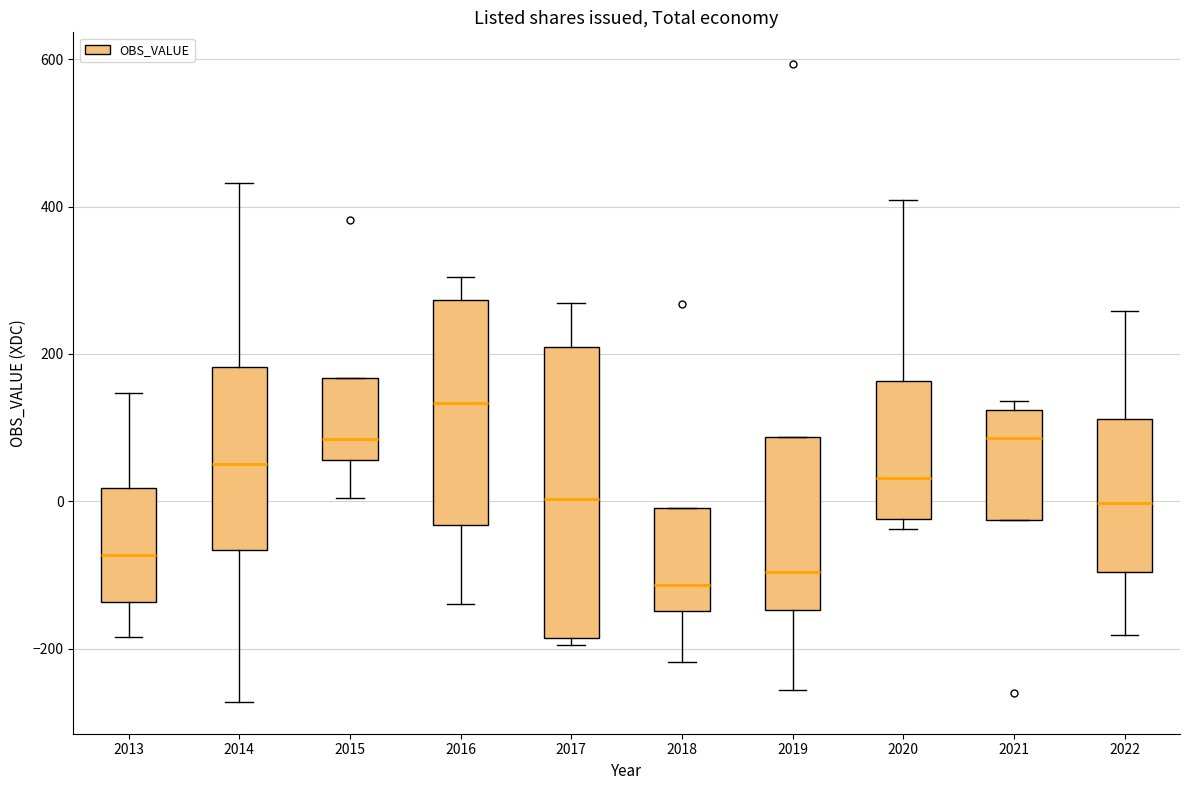

Reading left to right, read every box against the y-axis: the position of its median line, the range the box covers, and the ends of its whiskers. The values are not printed on the chart, so give them approximately, as read against the axis.

2013: median -80, box -140 to 20, whiskers -180 to 140
2014: median 60, box -60 to 180, whiskers -280 to 440
2015: median 80, box 60 to 160, whiskers 0 to 160
2016: median 140, box -40 to 280, whiskers -140 to 300
2017: median 0, box -180 to 200, whiskers -200 to 260
2018: median -120, box -140 to 0, whiskers -220 to 0
2019: median -100, box -140 to 80, whiskers -260 to 80
2020: median 40, box -20 to 160, whiskers -40 to 400
2021: median 80, box -20 to 120, whiskers -20 to 140
2022: median 0, box -100 to 120, whiskers -180 to 260